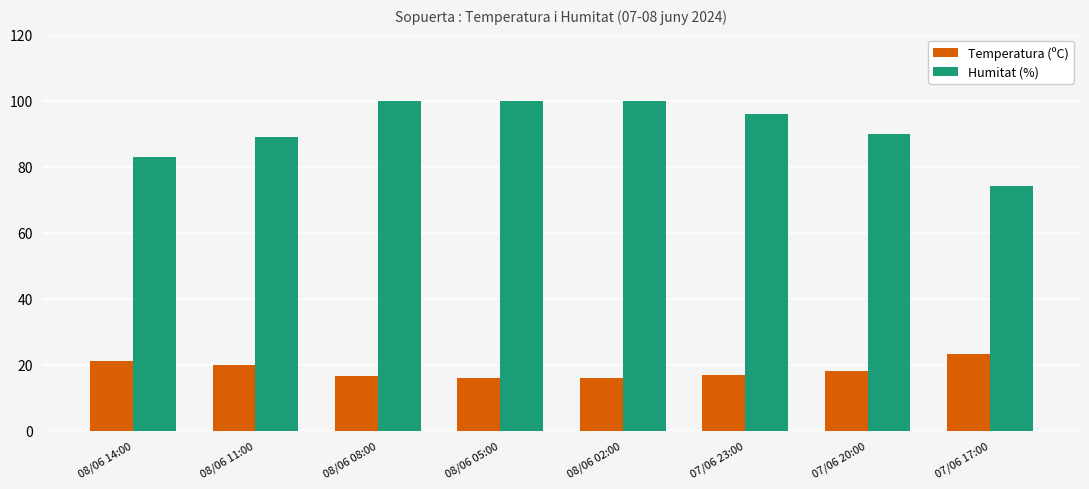

What are all the series names shown in the legend?

Temperatura (ºC), Humitat (%)